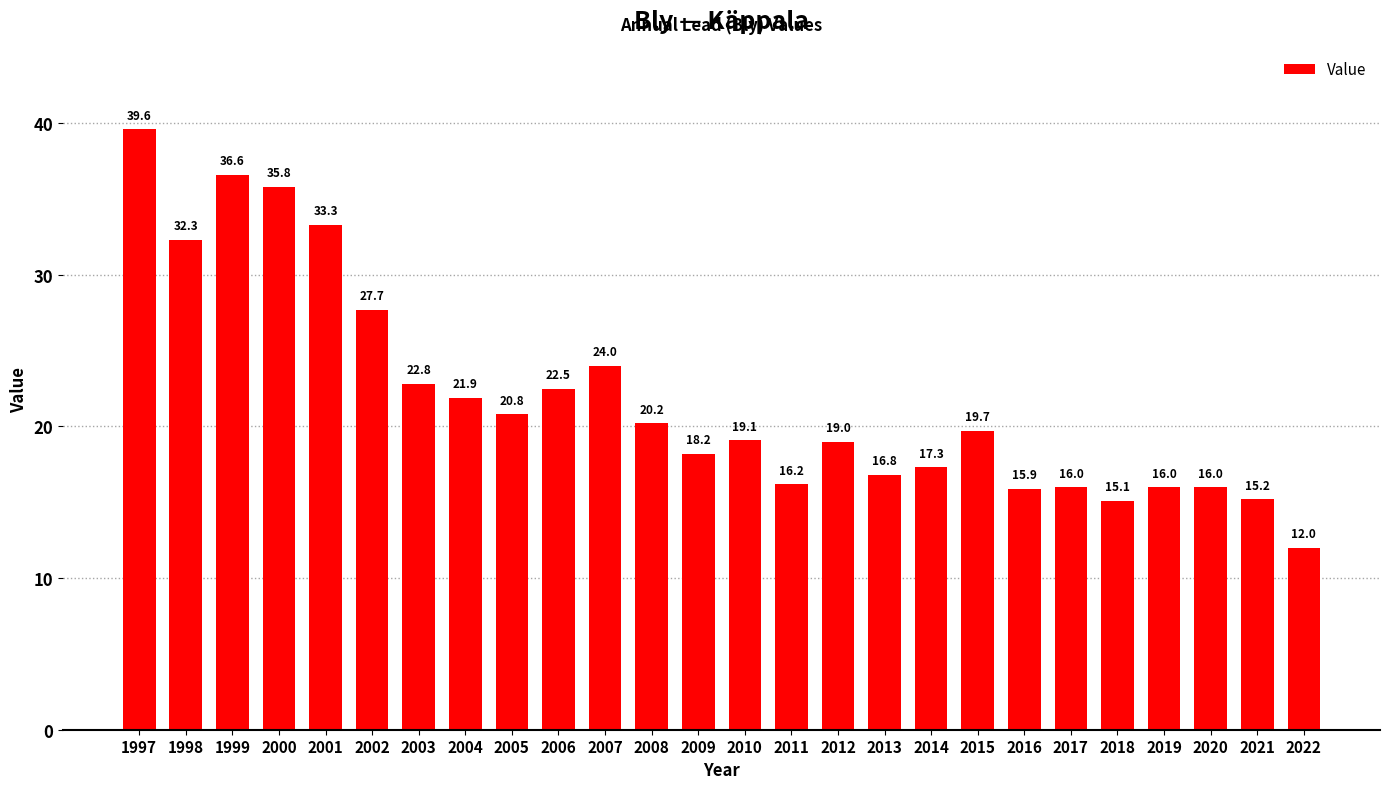

Where does the data first go above 19?

1997